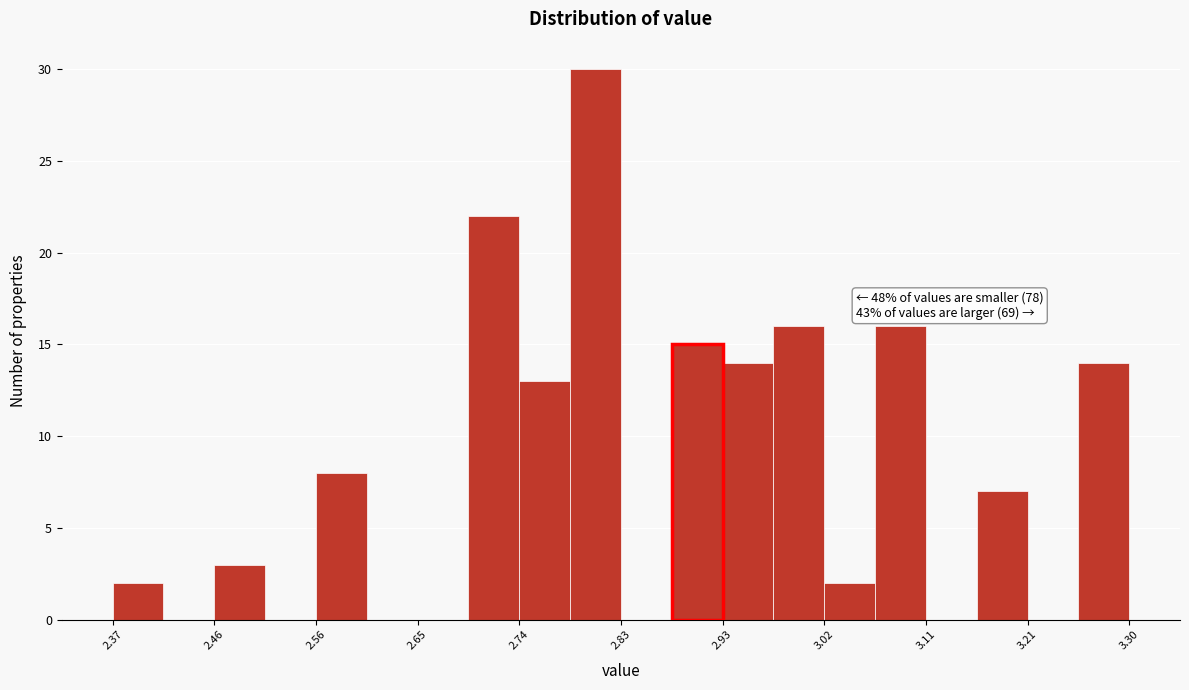

Which range on the x-axis has the tallest bar?

2.79 to 2.84